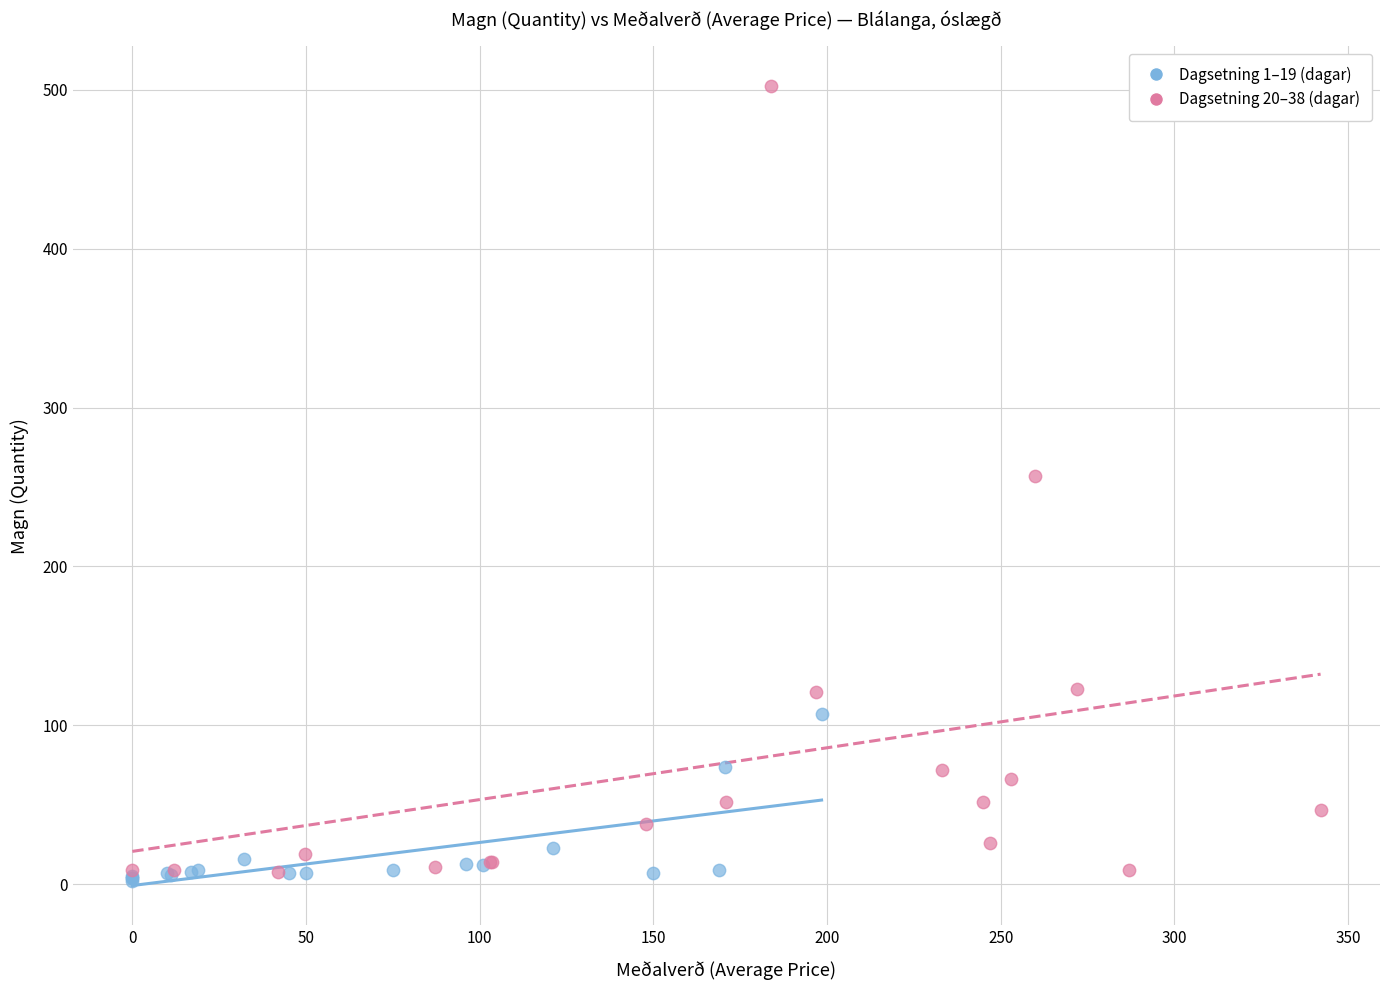

Which series contains the highest Y value?

Dagsetning 20–38 (dagar)